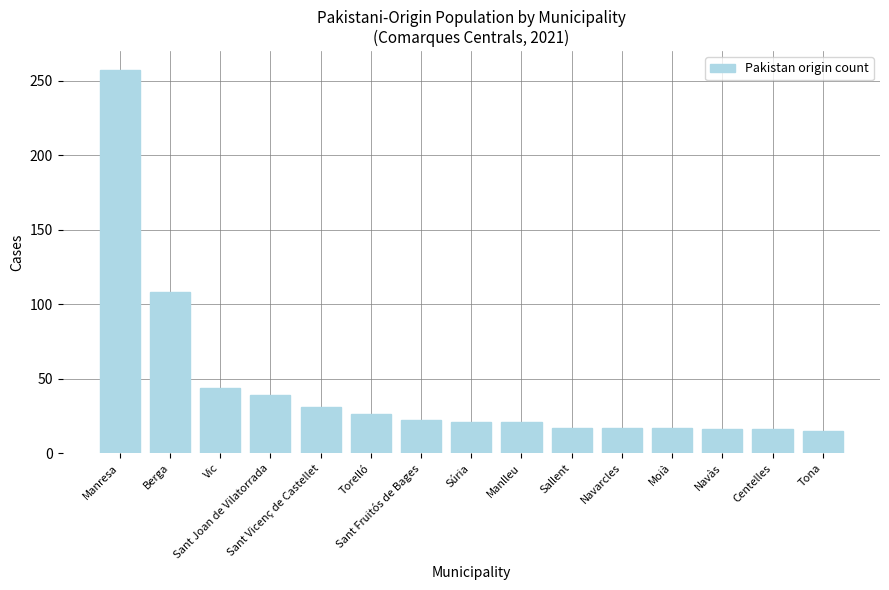

What is the change in value from Navarcles to Navàs?

-1